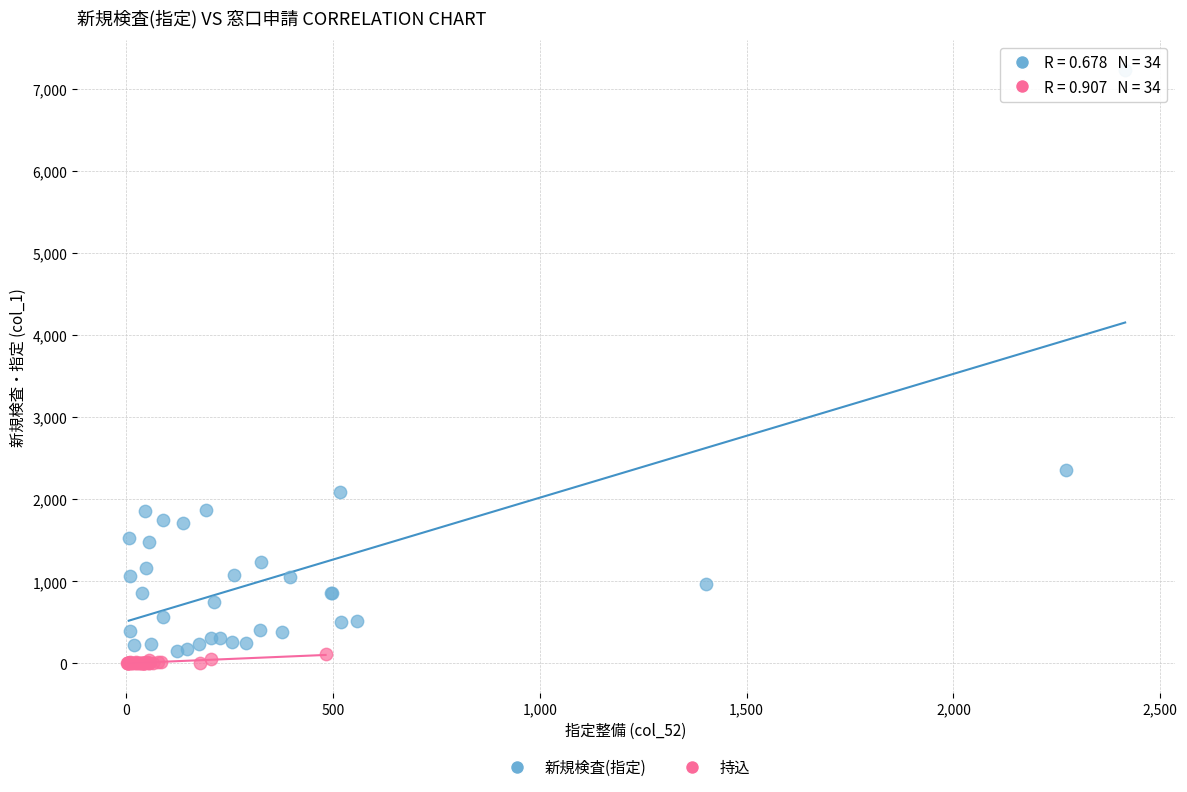

Which series has the largest Y range (max minus min)?

新規検査(指定)